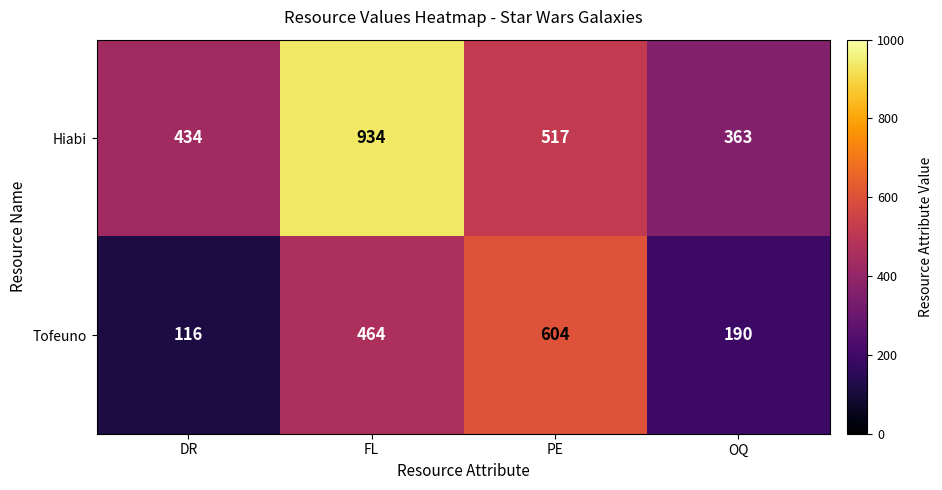

Reading right to left, what are all the values shown in this chart?

Hiabi: OQ=363	PE=517	FL=934	DR=434
Tofeuno: OQ=190	PE=604	FL=464	DR=116